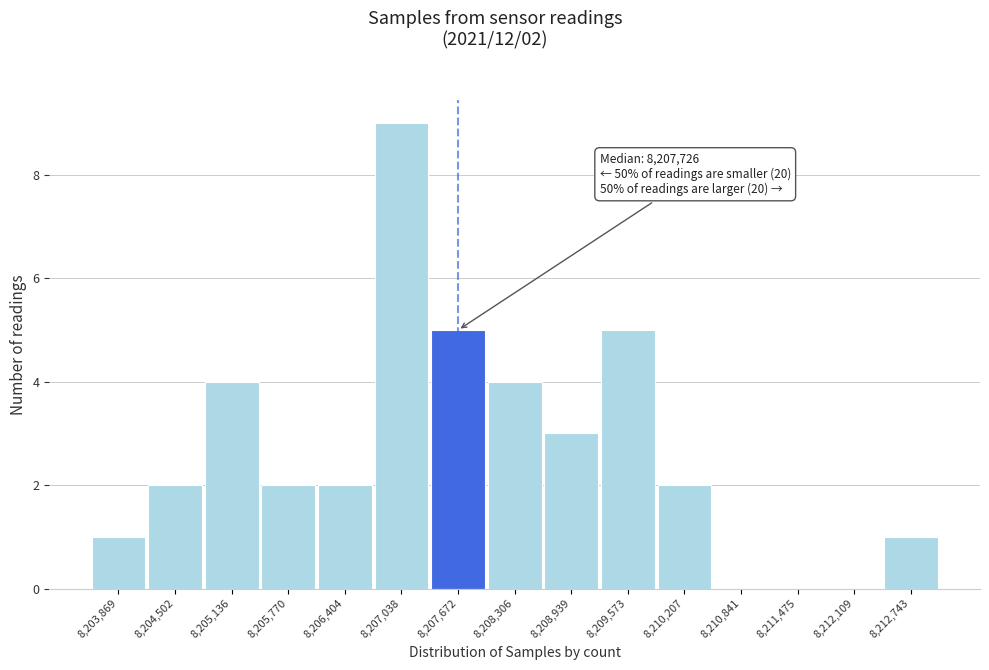

Reading left to right, what are all the values shown in this chart?

8,203,869=1	8,204,502=2	8,205,136=4	8,205,770=2	8,206,404=2	8,207,038=9	8,207,672=5	8,208,306=4	8,208,939=3	8,209,573=5	8,210,207=2	8,210,841=0	8,211,475=0	8,212,109=0	8,212,743=1